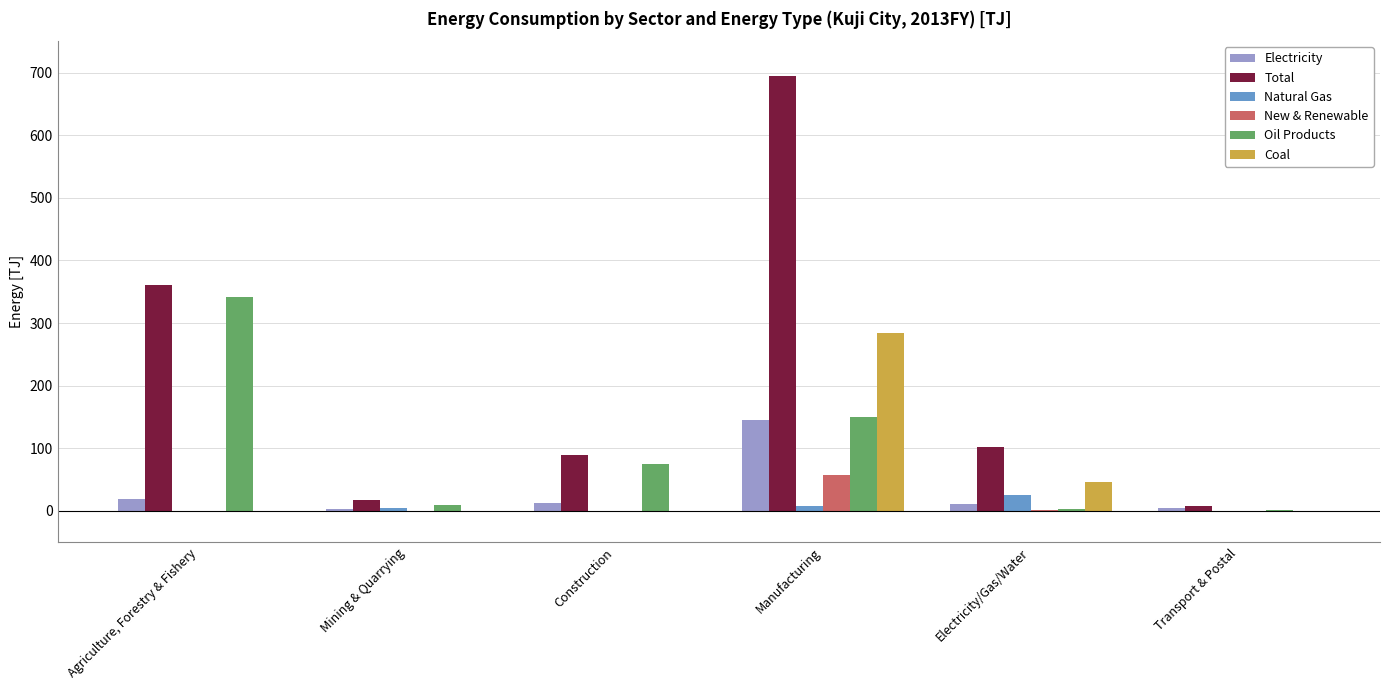

Where is Total nearest to the value 351?

Agriculture, Forestry & Fishery